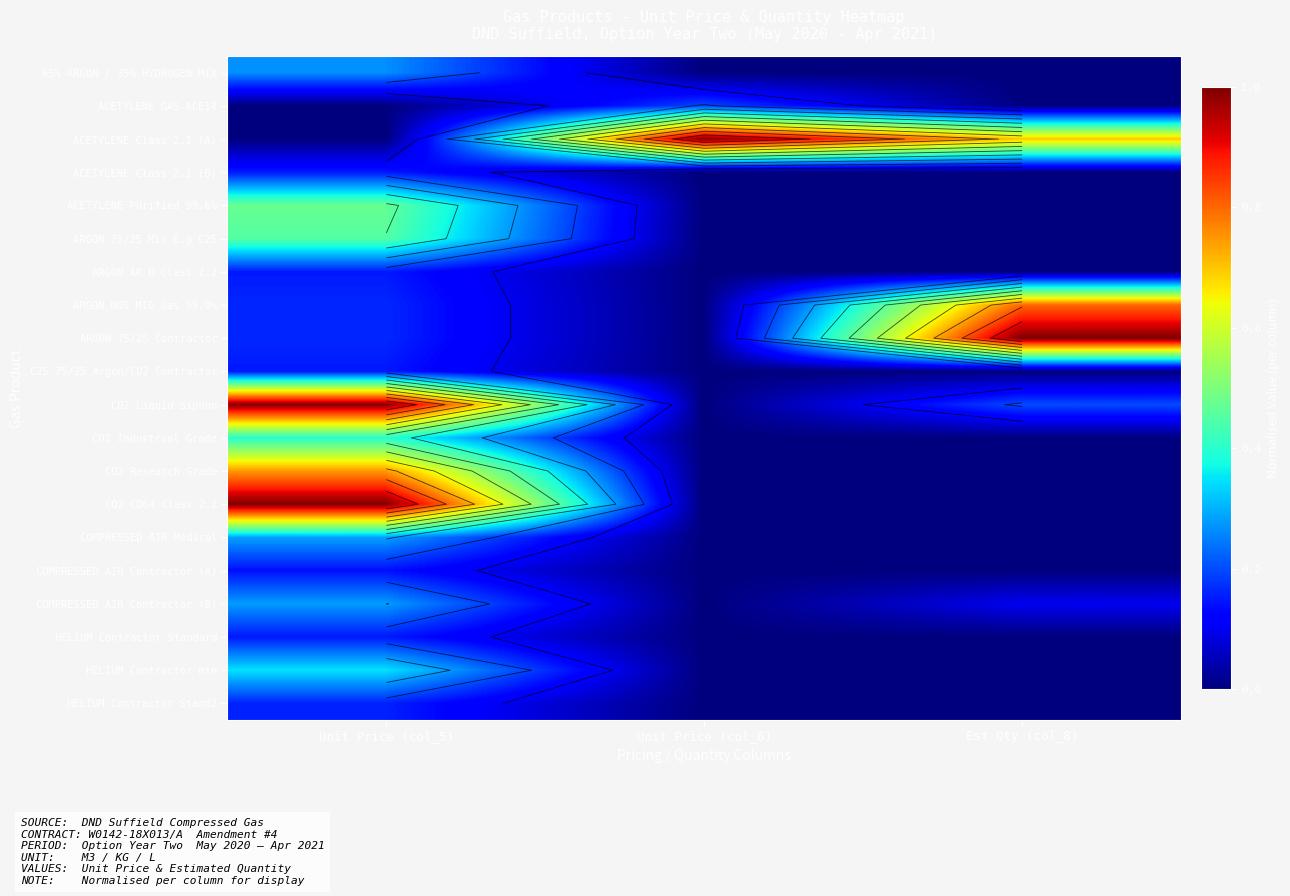

How many distinct data groups are displayed?

20